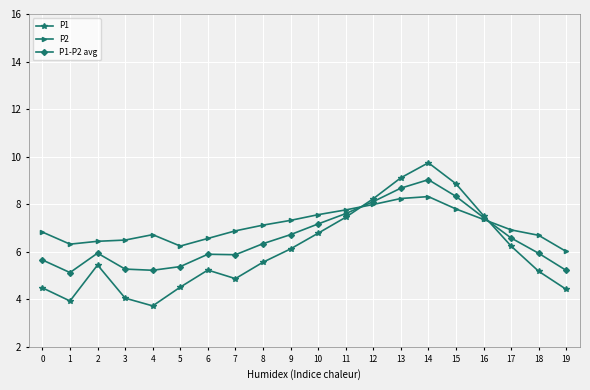

True or false: P1 has a value of 9.1 at 13.

True